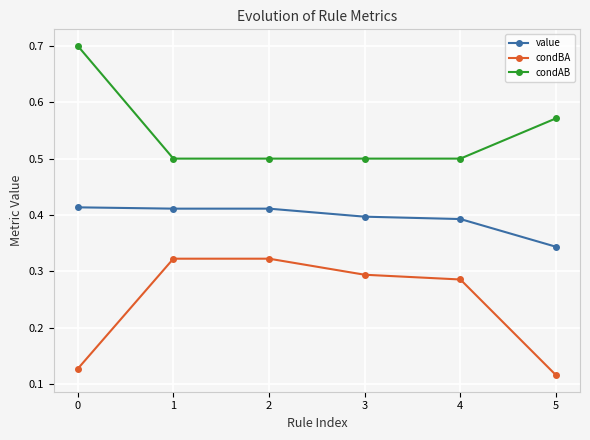

List the series in order of their overall mean, lowest first.

condBA, value, condAB